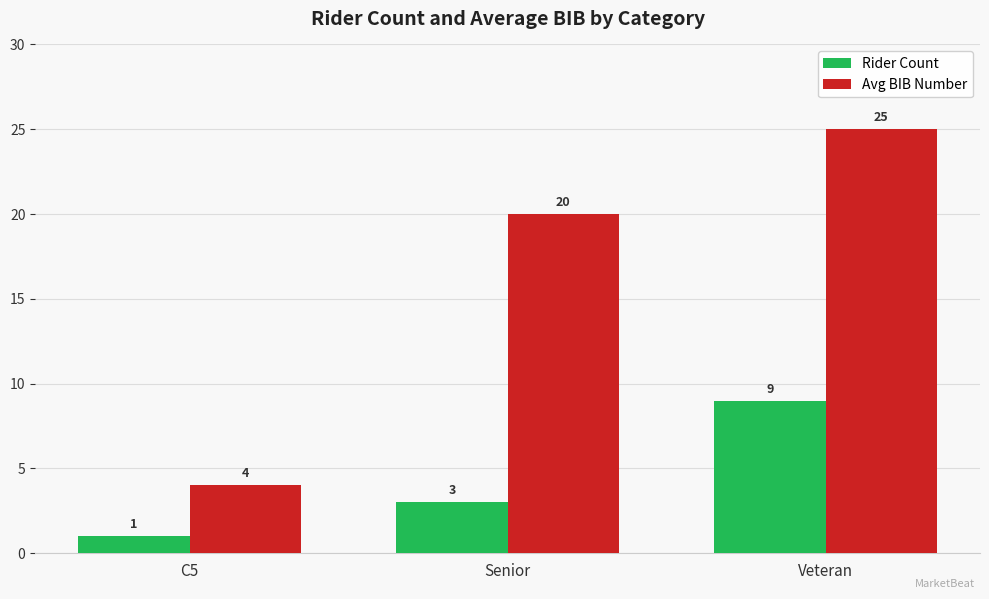

At which label does Avg BIB Number reach its peak?

Veteran